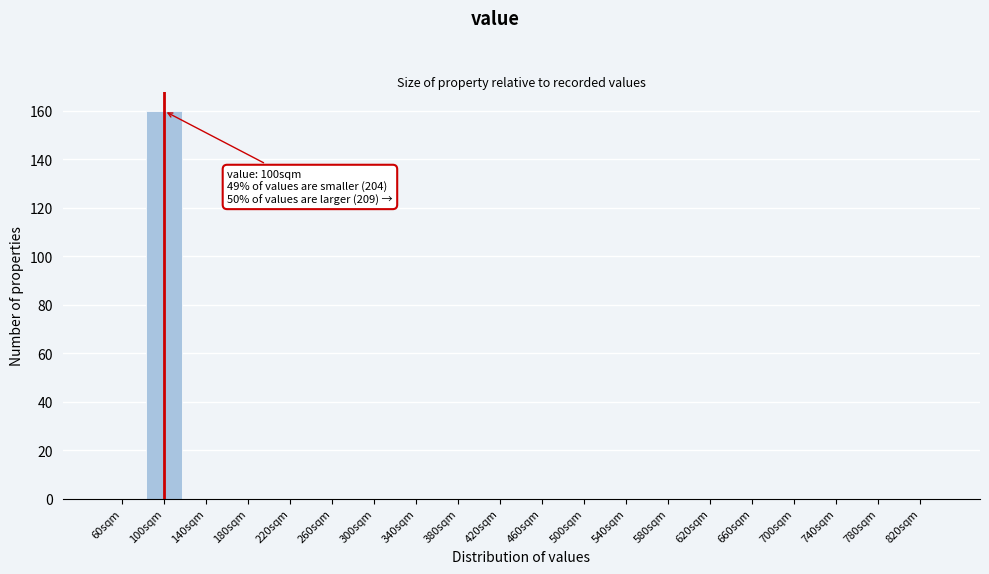

Reading left to right, list all the values displayed in this chart.

60sqm=0	100sqm=160	140sqm=0	180sqm=0	220sqm=0	260sqm=0	300sqm=0	340sqm=0	380sqm=0	420sqm=0	460sqm=0	500sqm=0	540sqm=0	580sqm=0	620sqm=0	660sqm=0	700sqm=0	740sqm=0	780sqm=0	820sqm=0